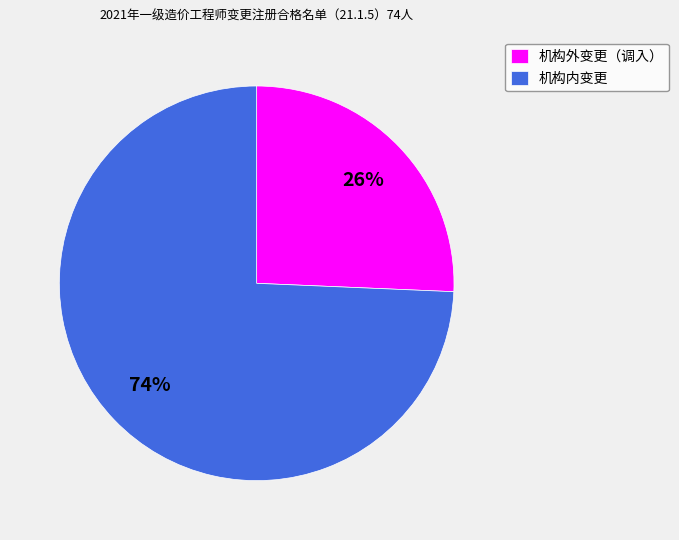

Is the sum of 机构内变更 and 机构外变更（调入） greater than half?

Yes